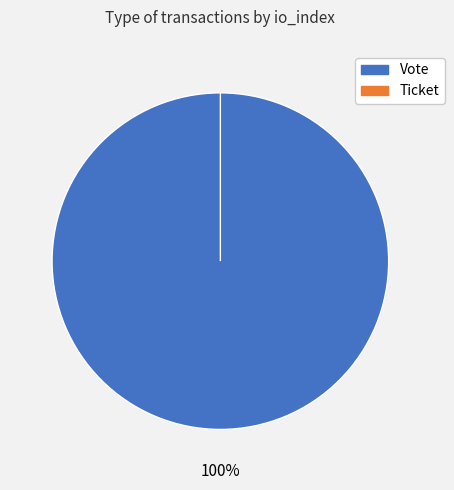

How many segments does this pie chart have?

2